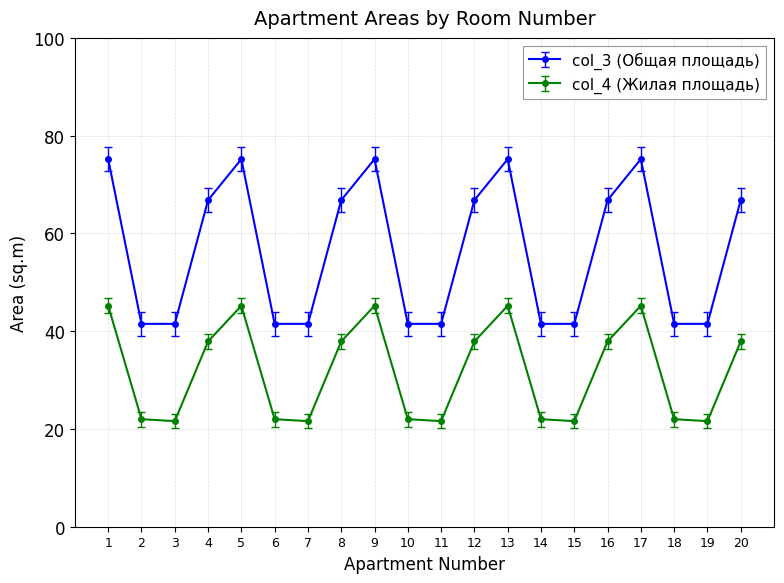

True or false: col_4 (Жилая площадь) and col_3 (Общая площадь) cross at least once.

False